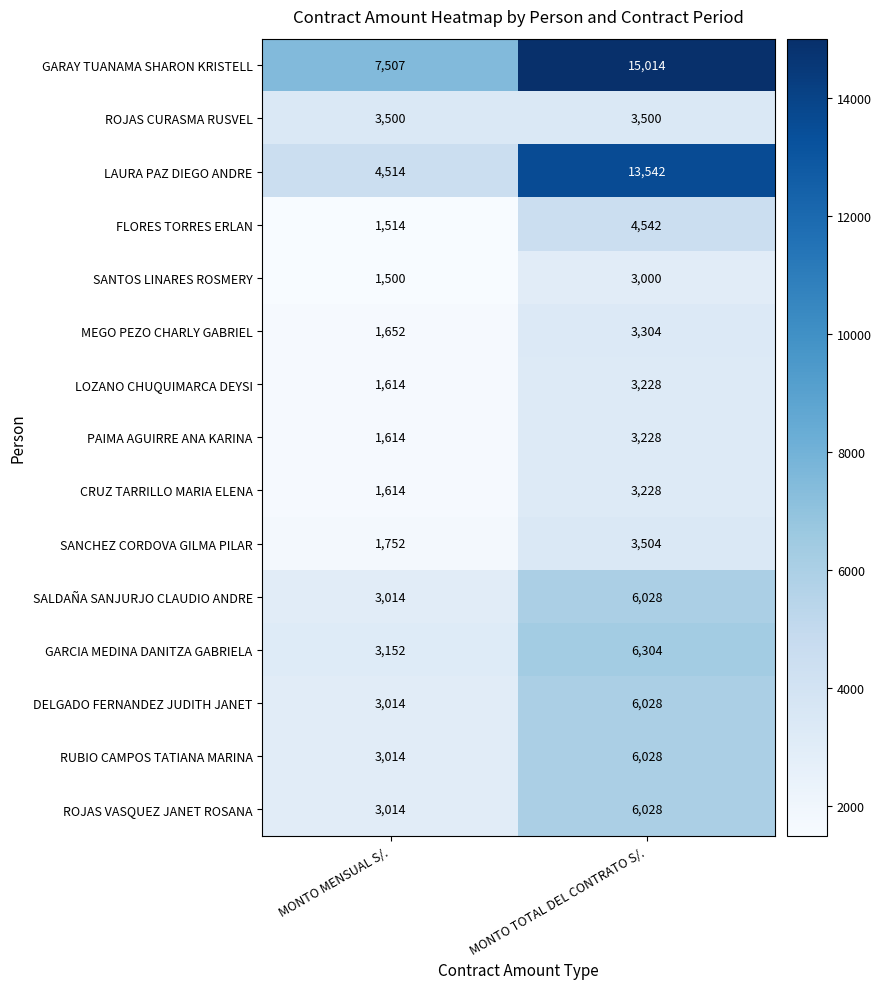

What is the average value of the PAIMA AGUIRRE ANA KARINA series?

2421